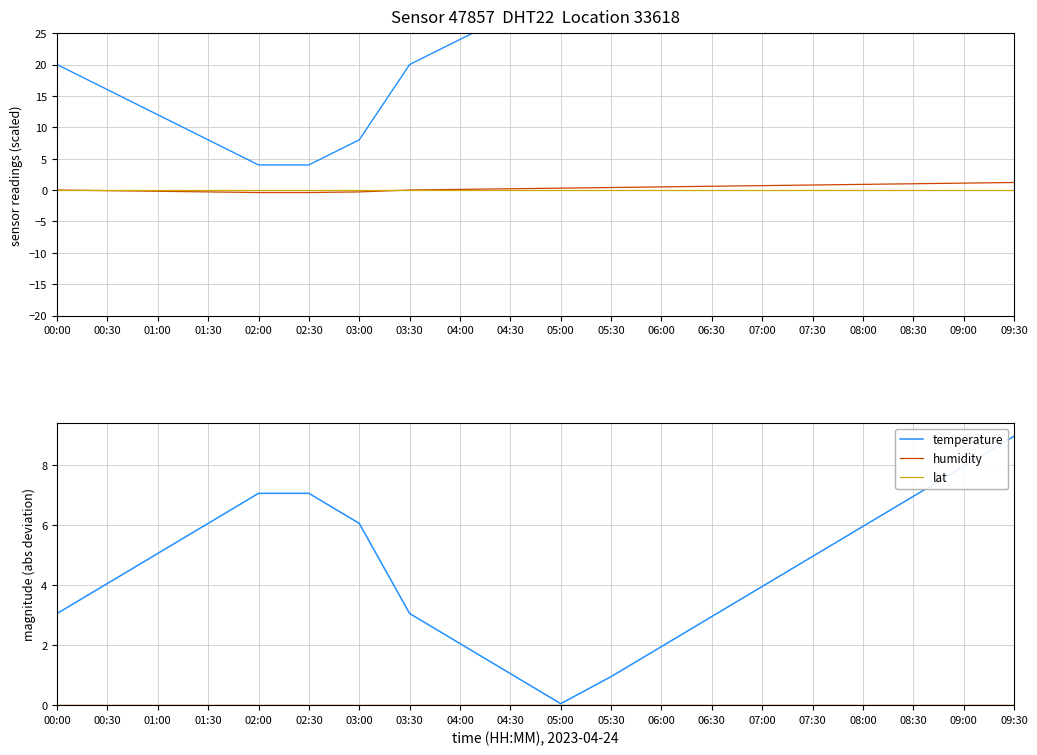

List the labels in order of humidity offset value, smallest first.

00:00, 00:30, 01:00, 01:30, 02:00, 02:30, 03:00, 03:30, 04:00, 04:30, 05:00, 05:30, 06:00, 06:30, 07:00, 07:30, 08:00, 08:30, 09:00, 09:30